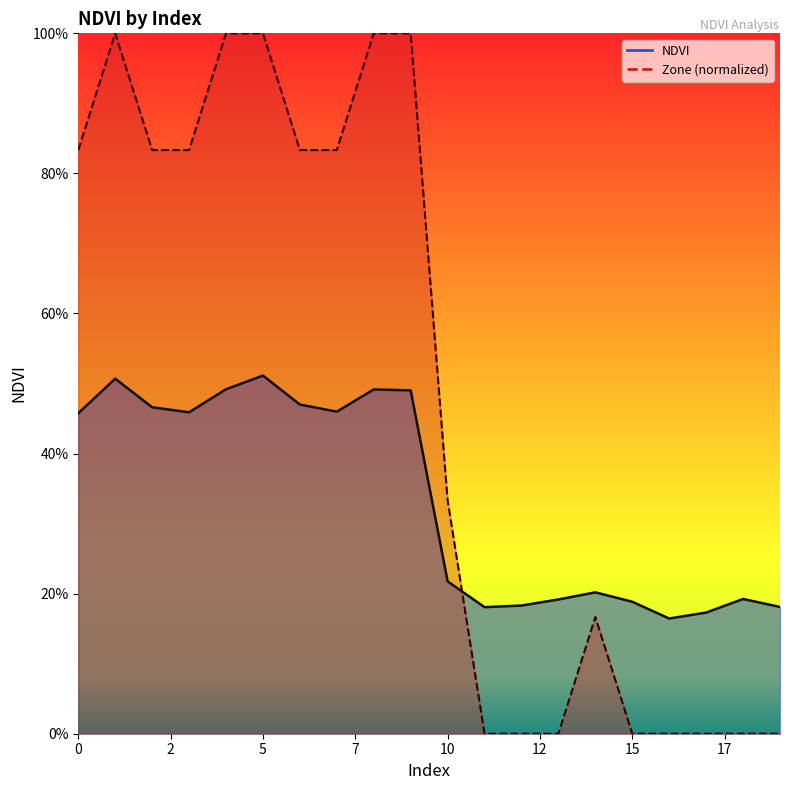

What is the value of the 1st point from the left?

0.5